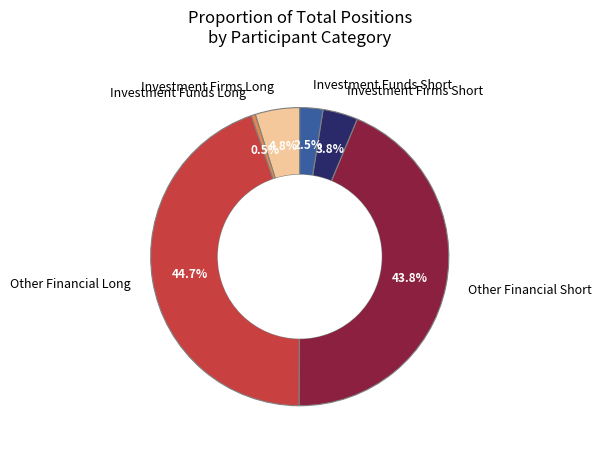

Does Other Financial Long represent more than half of the total?

No